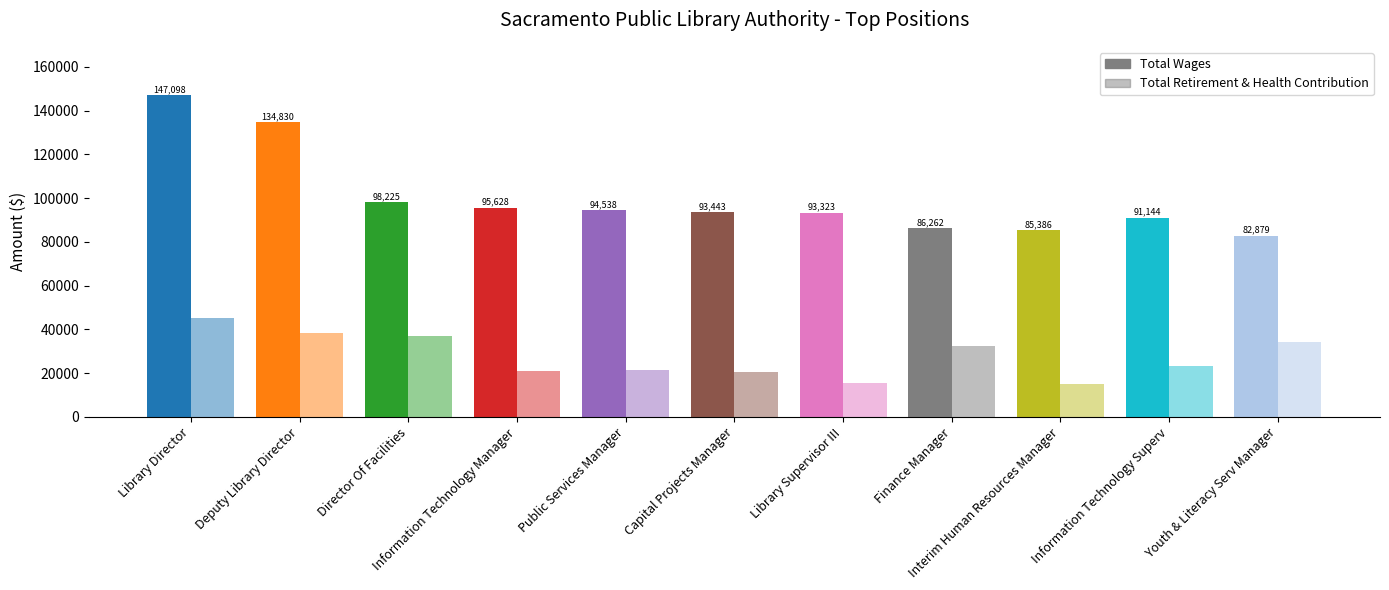

What is the value of the Total Retirement & Health Contribution bar at the 4th from the left?

21165